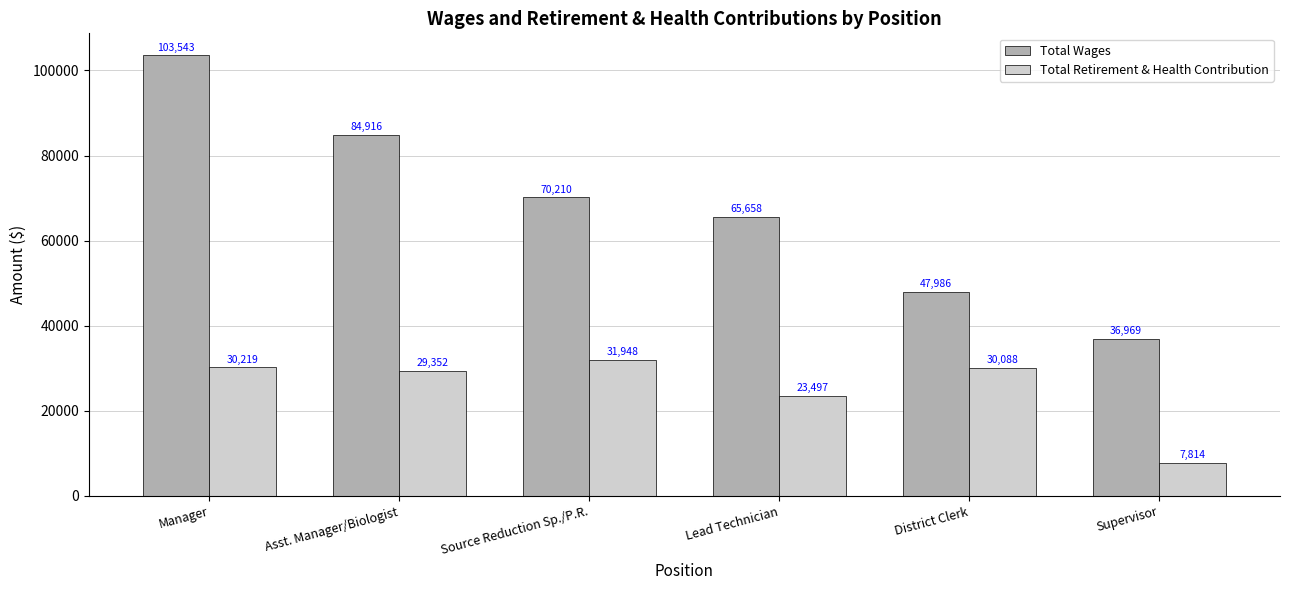

What is the difference between the maximum and minimum values in the Total Retirement & Health Contribution series?

24134